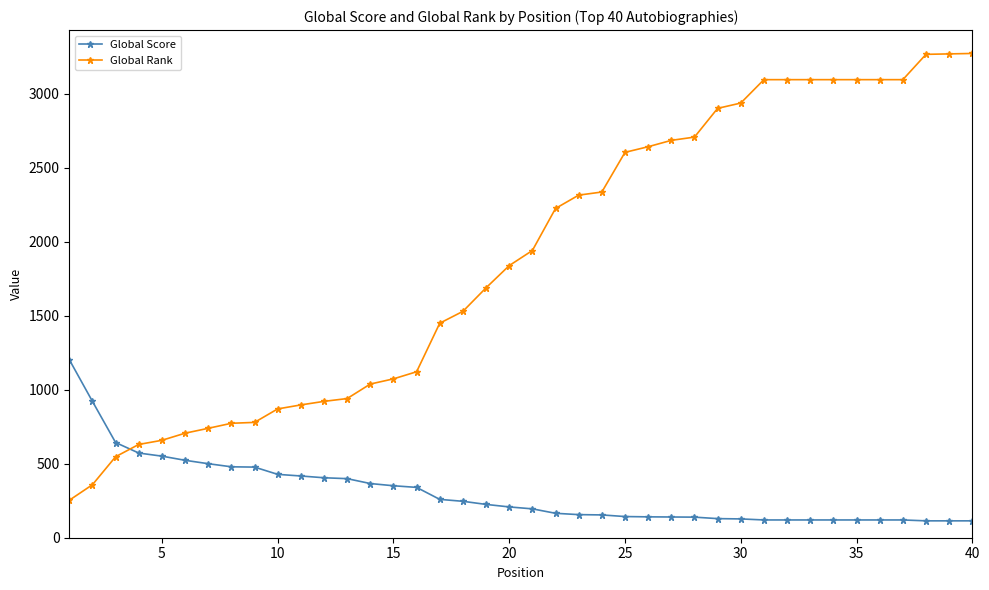

Which series has the largest range (max minus min)?

Global Rank